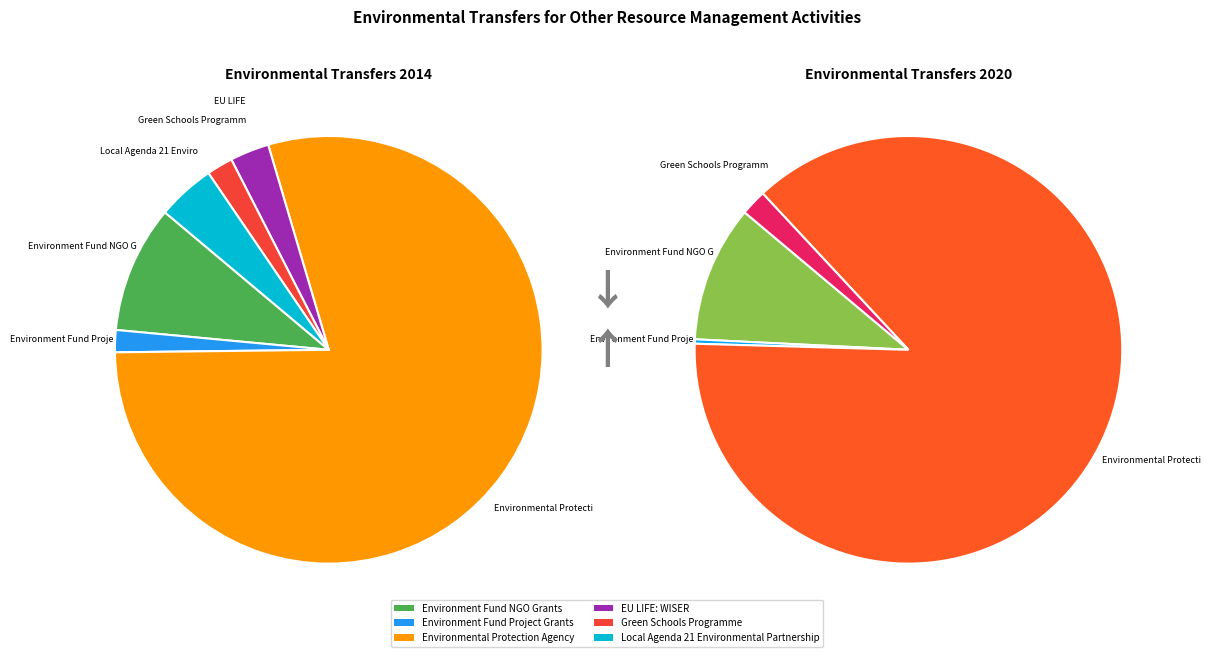

The Green Schools Programme slice represents 1% of the pie. True or false?

False